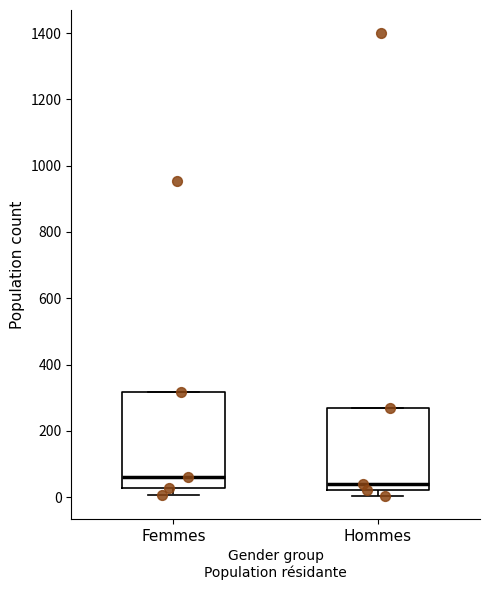

Reading left to right, read every box against the y-axis: the position of its median line, the range the box covers, and the ends of its whiskers. The values are not printed on the chart, so give them approximately, as read against the axis.

Femmes: median 60, box 20 to 320, whiskers 0 to 320
Hommes: median 40, box 20 to 260, whiskers 0 to 260